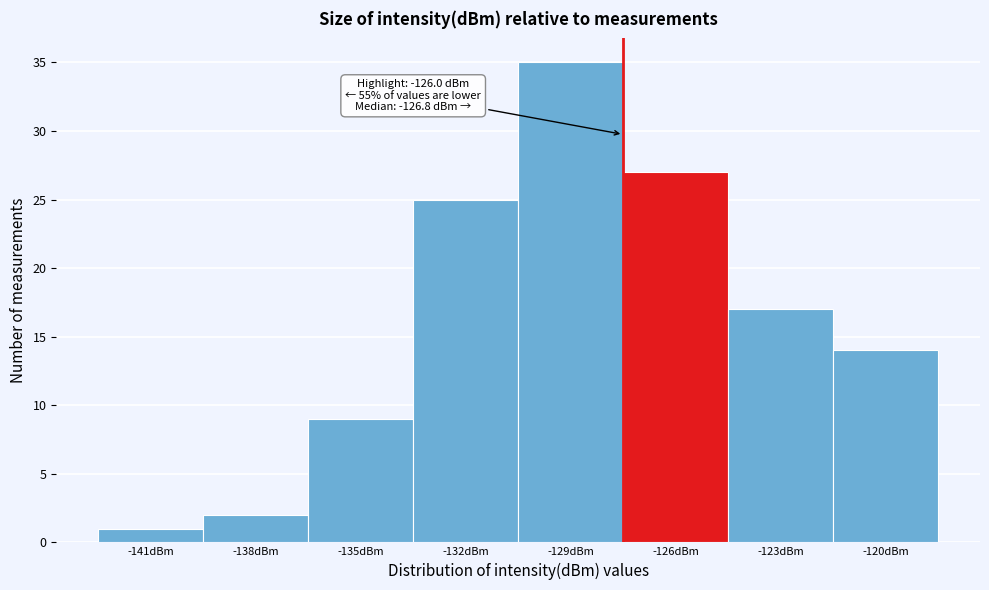

Reading right to left, what are all the values shown in this chart?

14	17	27	35	25	9	2	1